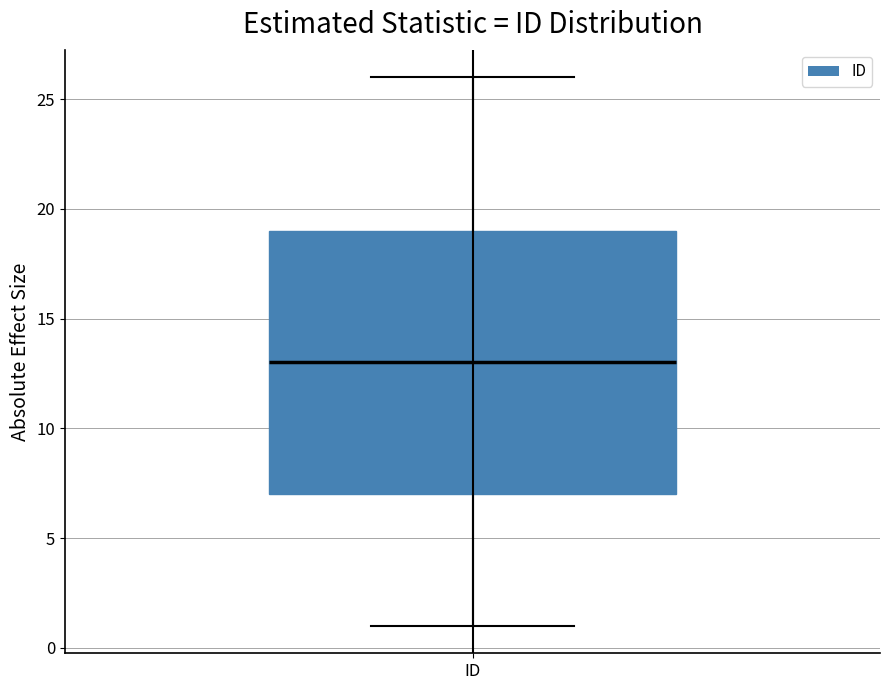

Where does the lower whisker of the box for ID end on the y-axis? The values are not printed on the chart, so give them approximately, as read against the axis.

1